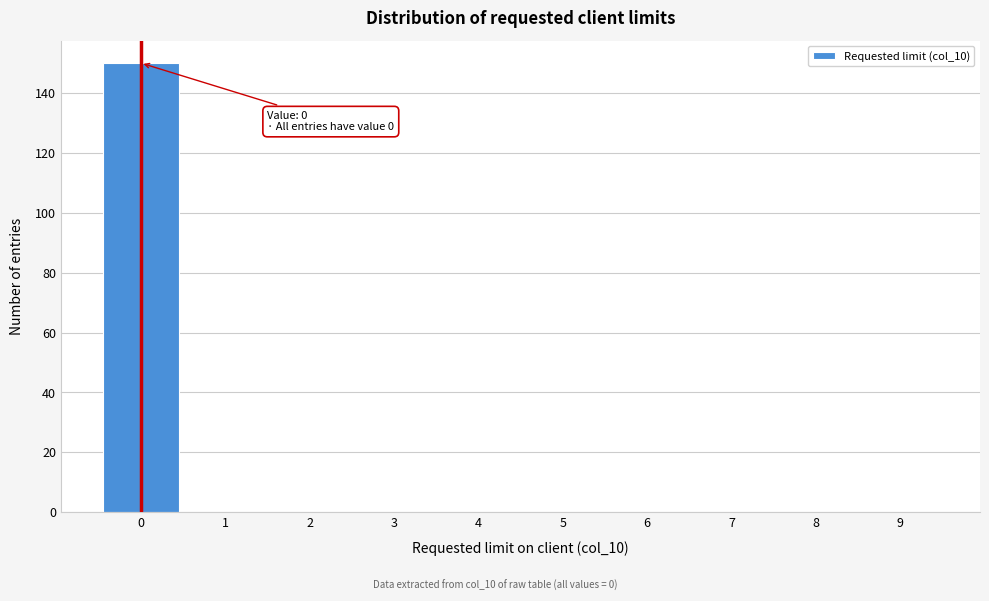

Which range on the x-axis has the tallest bar?

-0.5 to 0.5